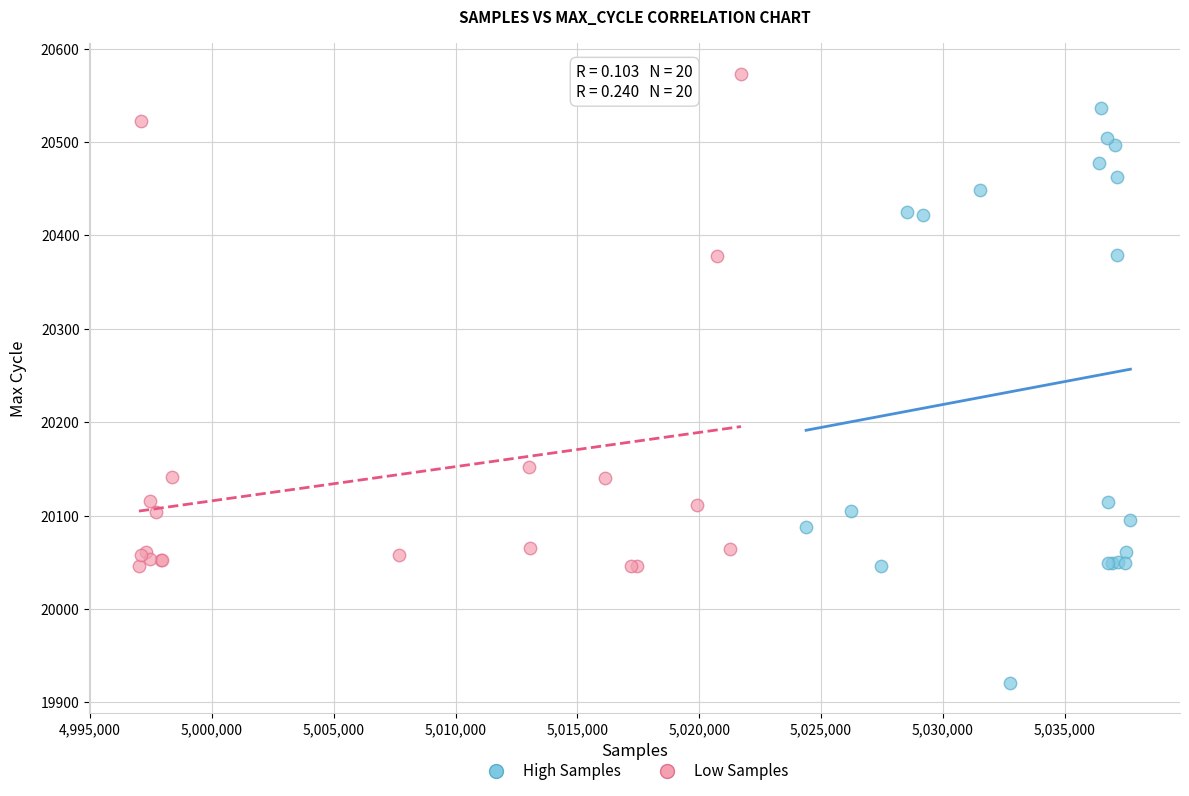

Which series reaches the maximum Y coordinate?

Low Samples